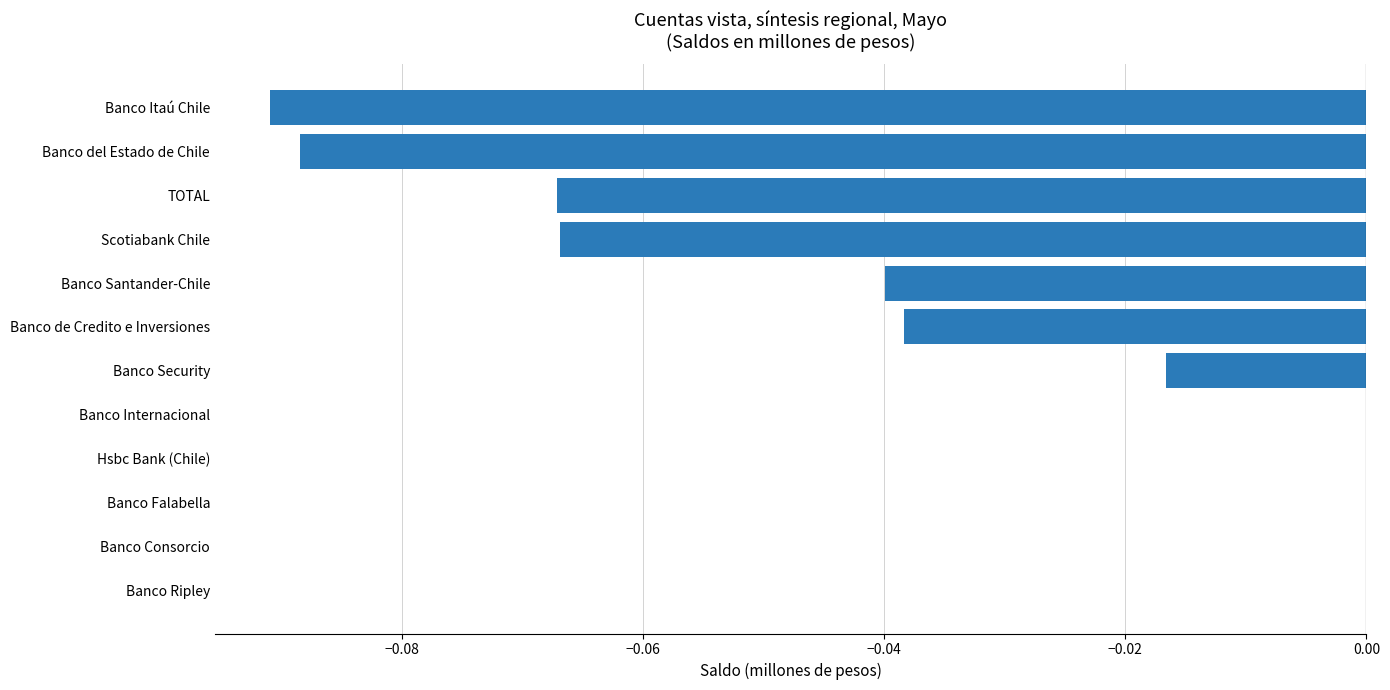

Which has a higher value, Banco del Estado de Chile or Banco Ripley?

Banco Ripley